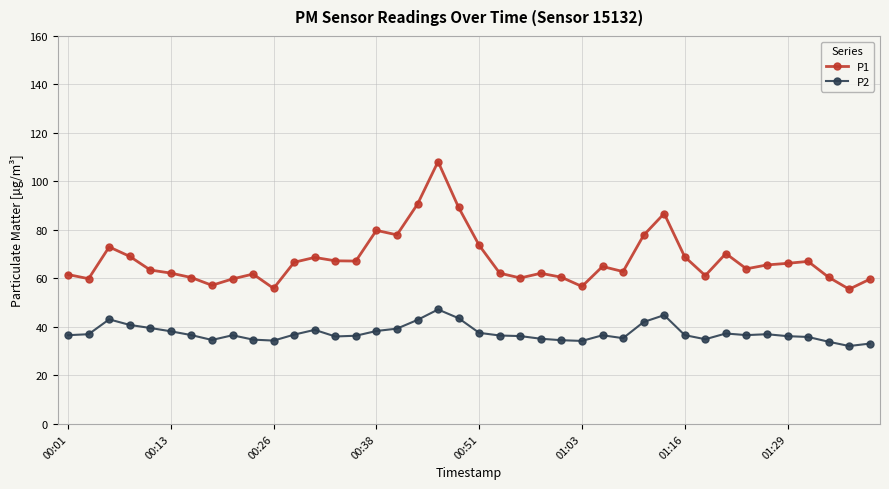

List the series in order of their overall mean, highest first.

P1, P2